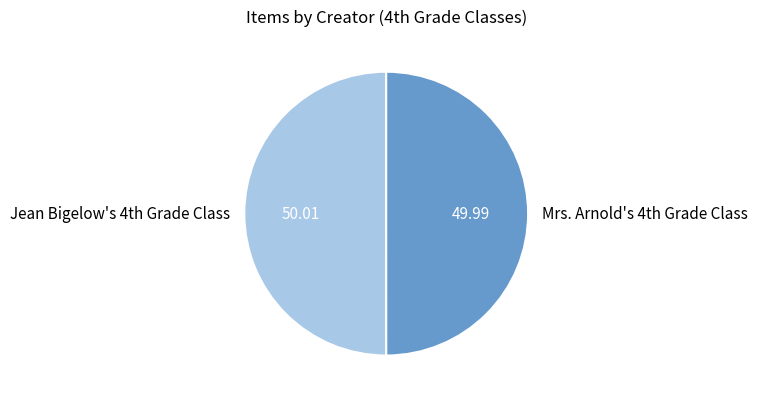

How many segments does this pie chart have?

2